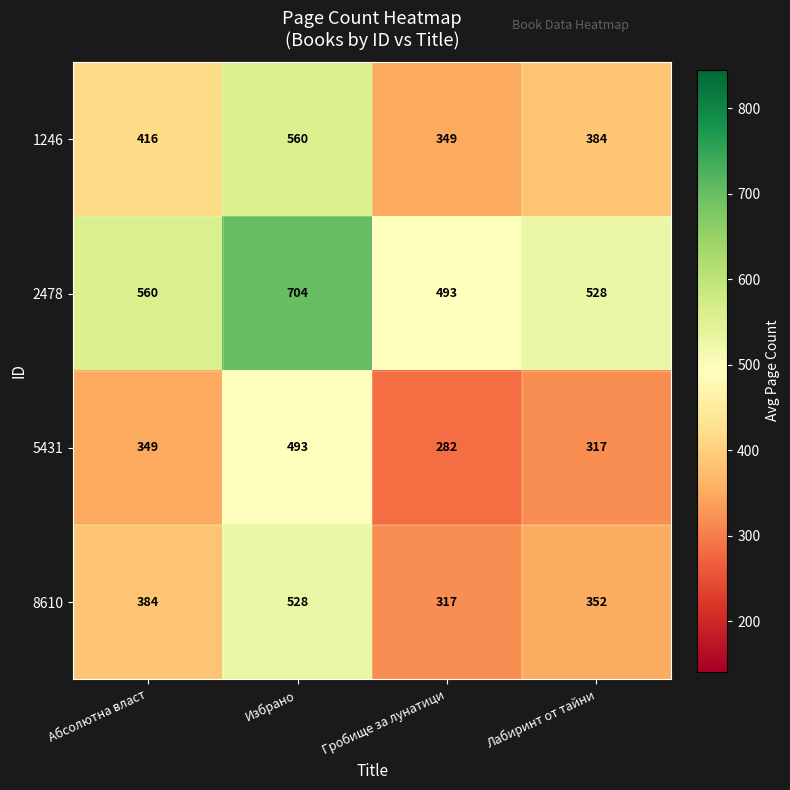

The 2478 series shows 704 at Избрано. True or false?

True